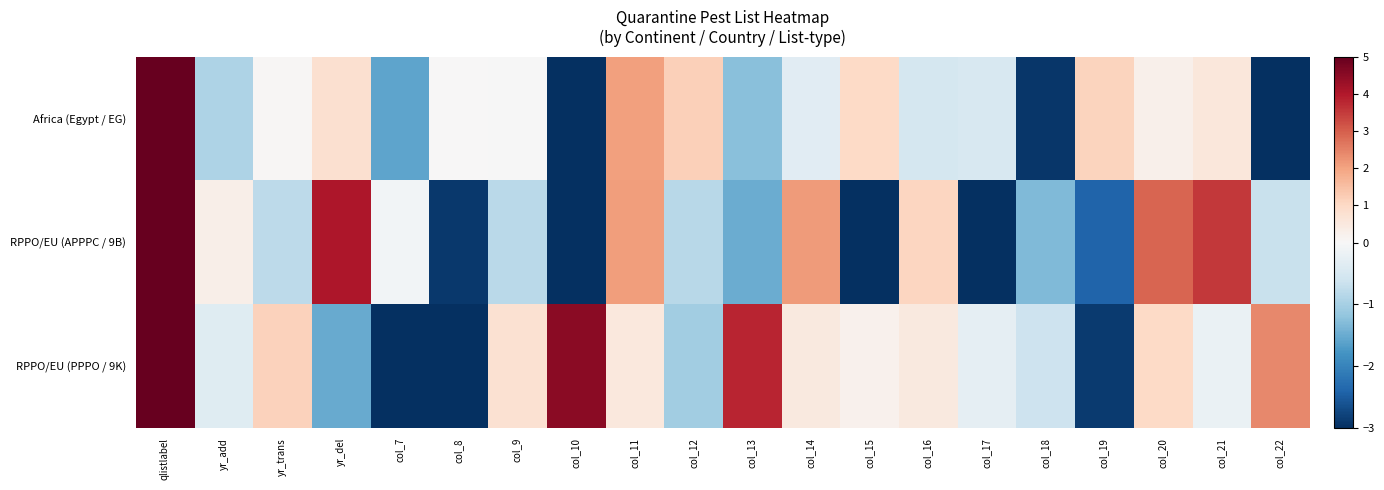

Which series has the largest range (max minus min)?

Africa (Egypt / EG)